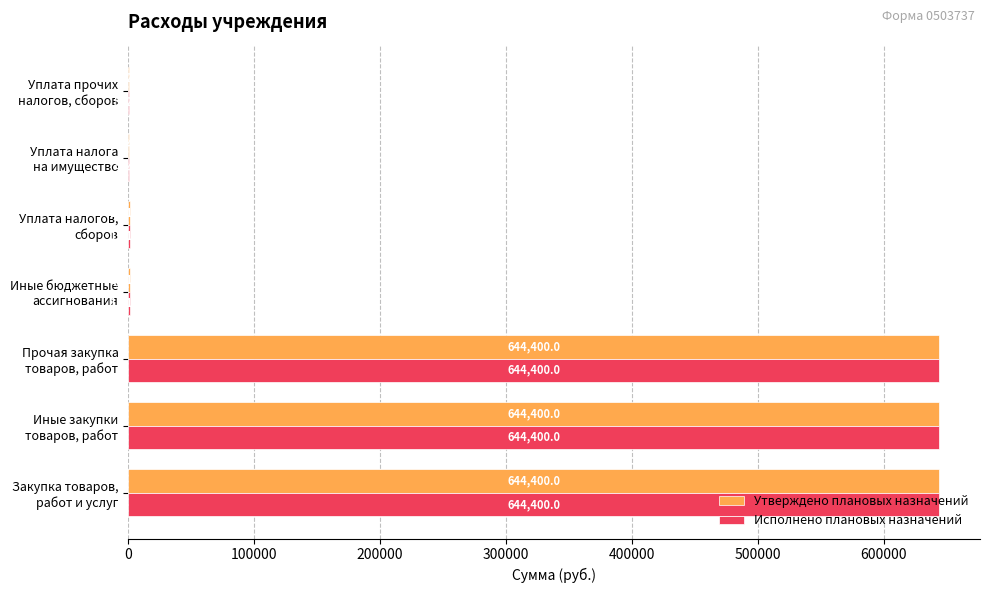

What is the sum of all Исполнено плановых назначений values?

1937749.5